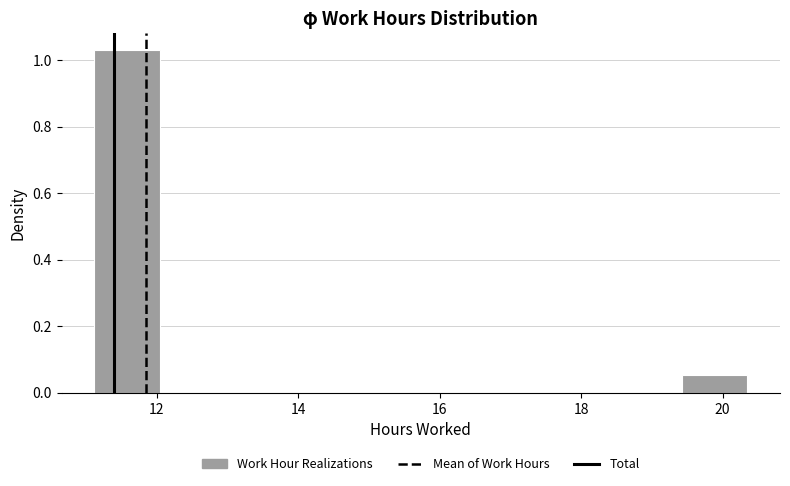

Over which range of the x-axis is the bar tallest?

11.2 to 12.0